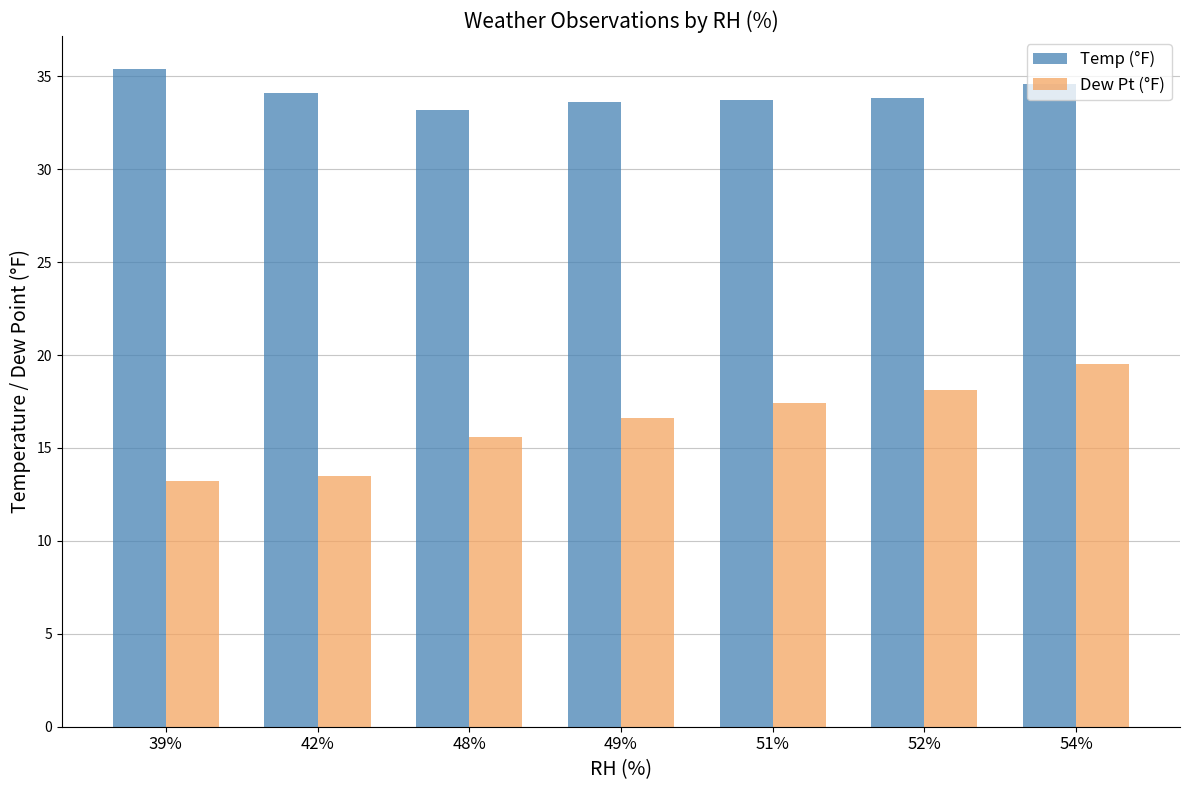

What is the minimum value shown in the chart?

13.2